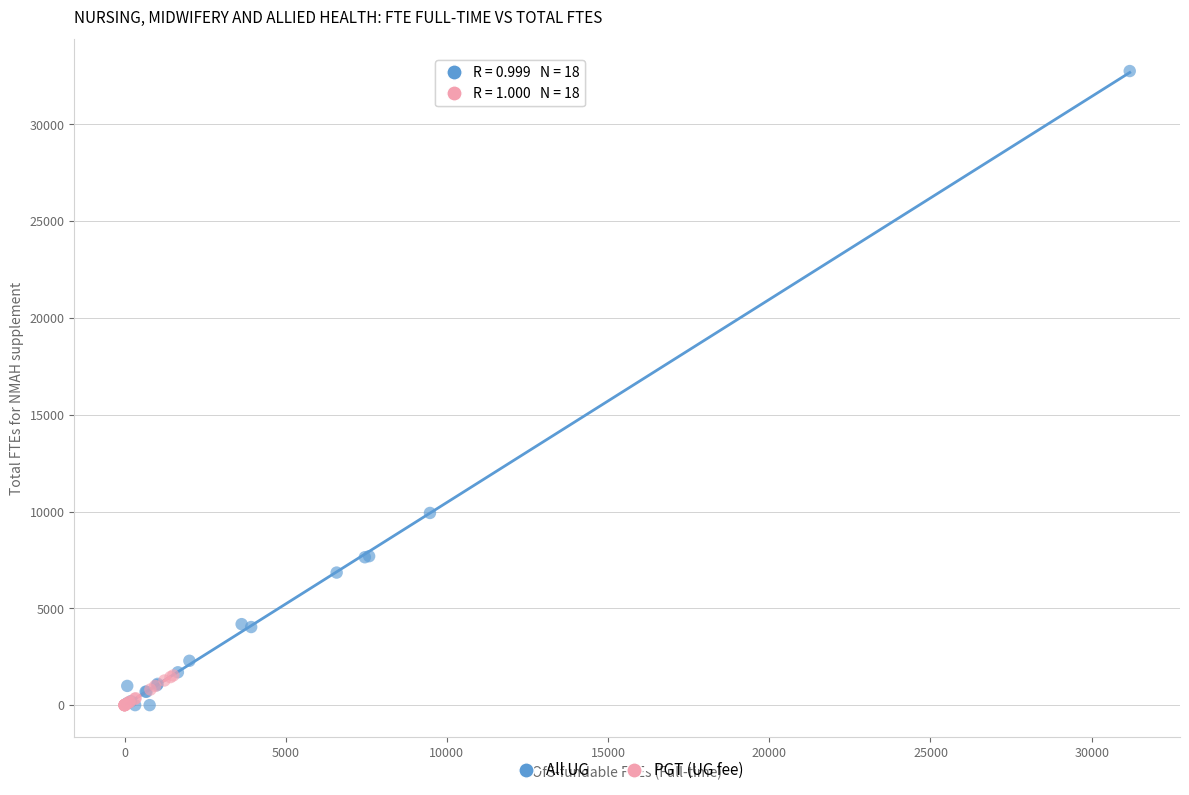

Which series contains the highest Y value?

All UG